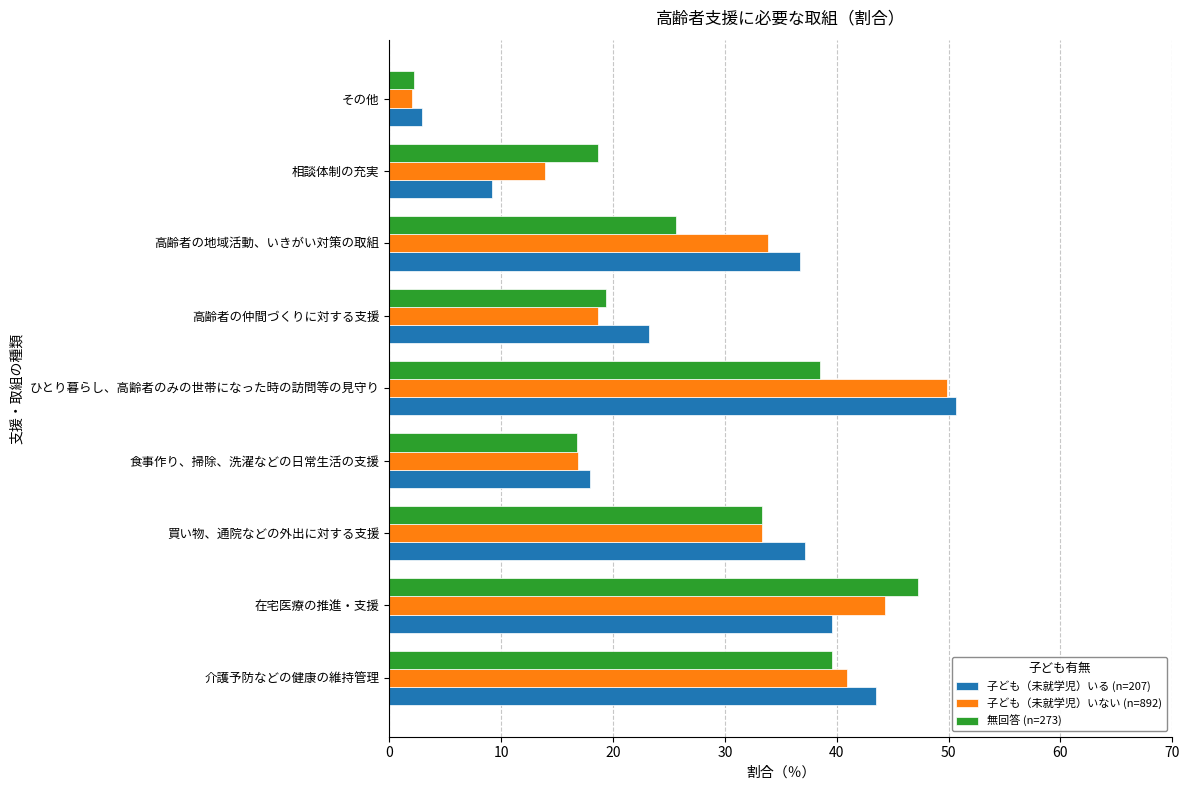

Between 高齢者の地域活動、いきがい対策の取組 and 相談体制の充実, which series saw the biggest shift?

子ども（未就学児）いる (n=207)